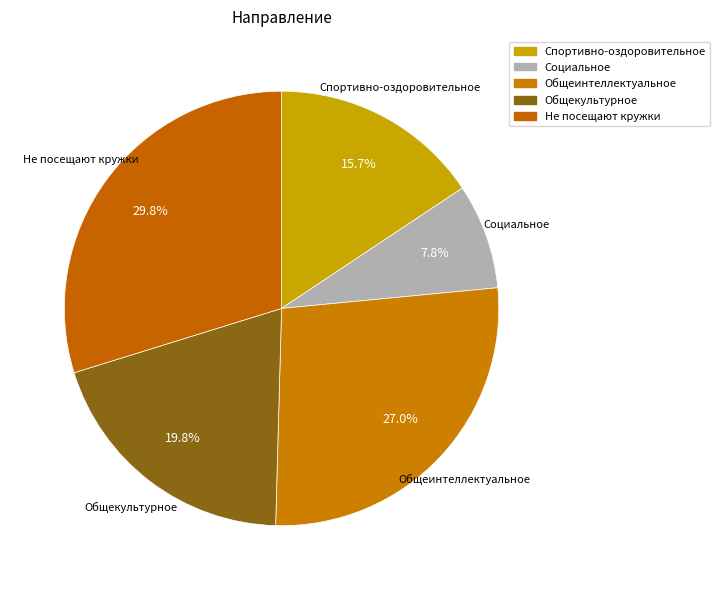

How many slices are in this pie chart?

5